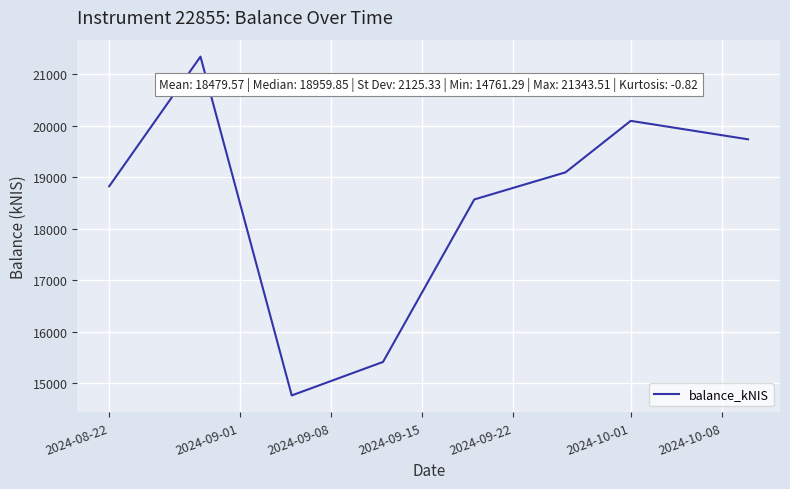

Reading left to right, extract all data points from this chart.

18824.6	21343.5	14761.3	15411.7	18568.5	19095.1	20095.3	19736.7